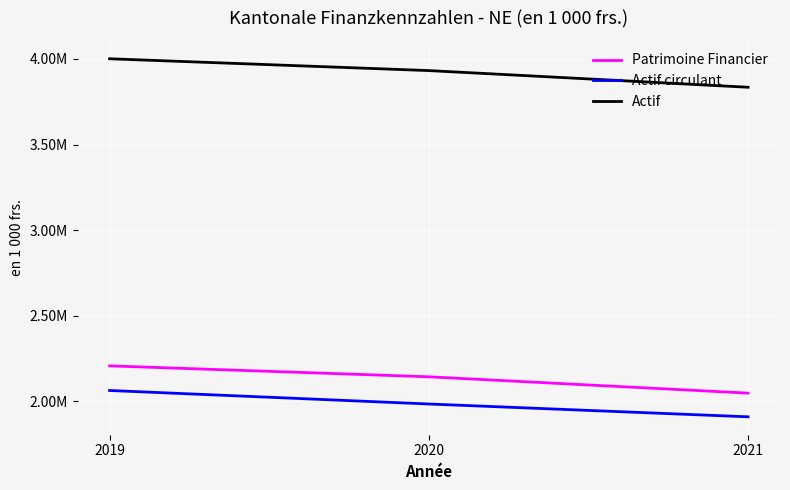

The value of Actif circulant at 2021 is 2934489.4. True or false?

False